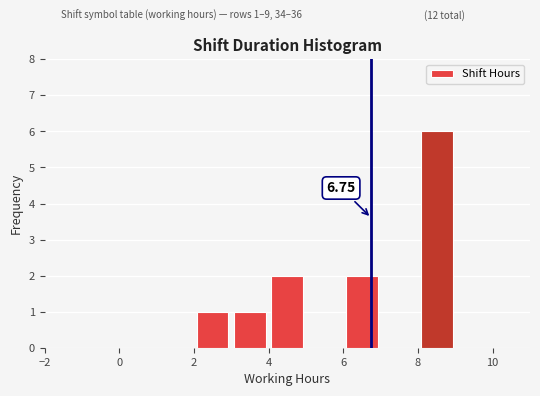

Over which range of the x-axis is the bar tallest?

8 to 9